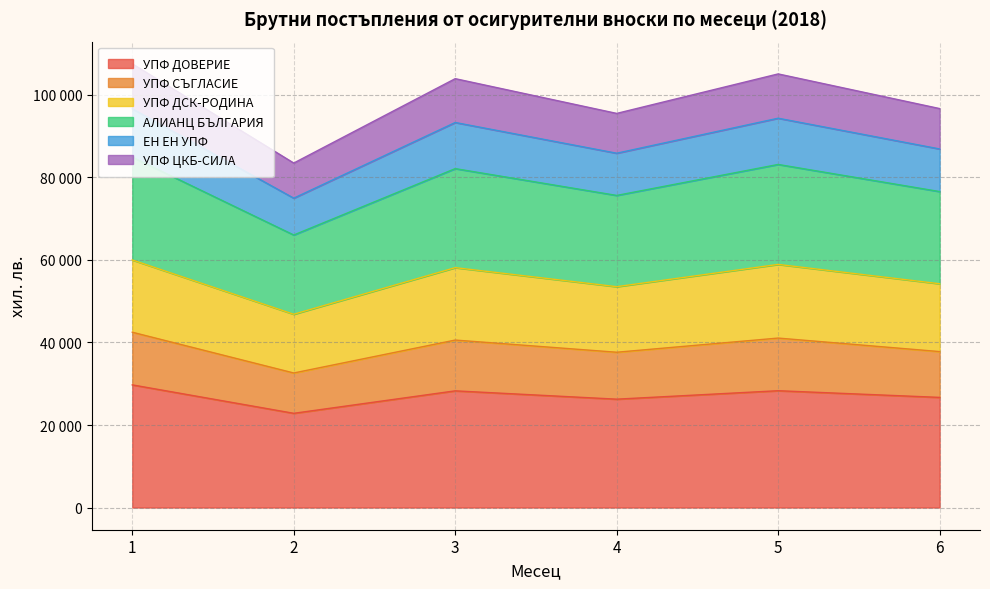

The УПФ СЪГЛАСИЕ series shows 37247 at 5. True or false?

False